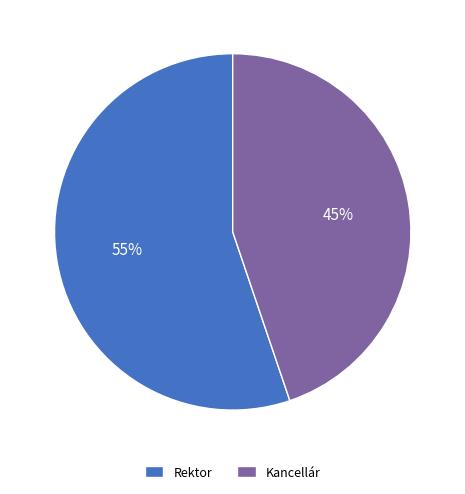

Which slice is the largest?

Rektor